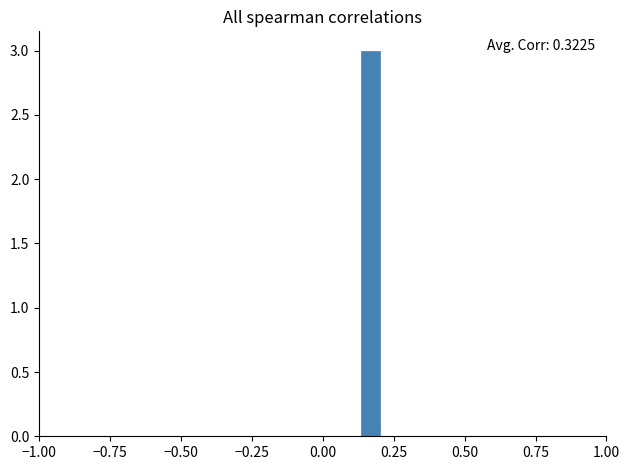

Read against the x-axis, roughly where is the centre of the tallest bar?

0.15